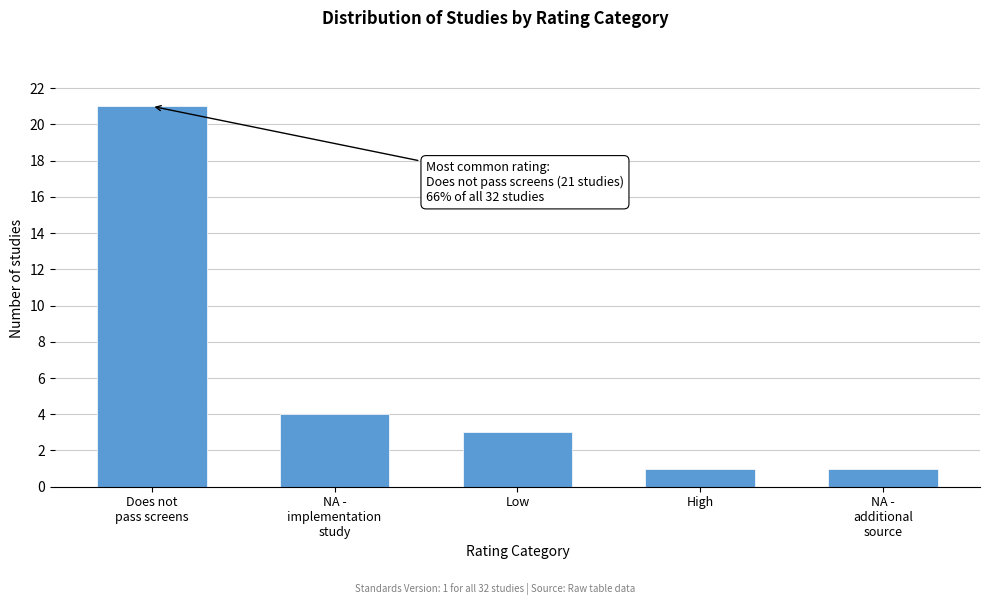

Reading left to right, extract all data points from this chart.

21	4	3	1	1